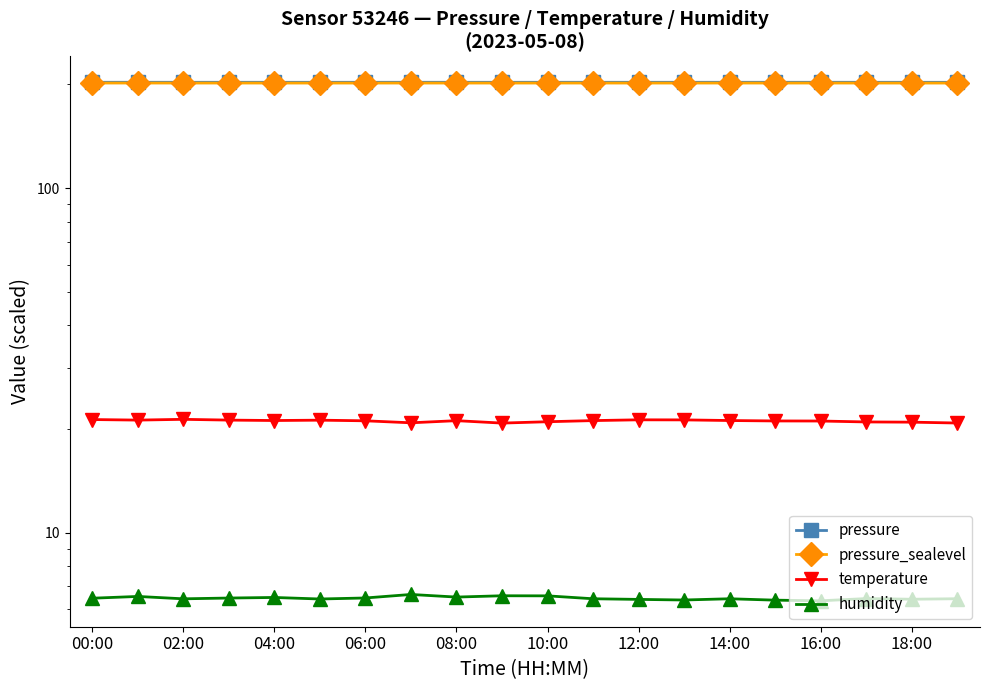

Which category has the highest value across all series?

02:00